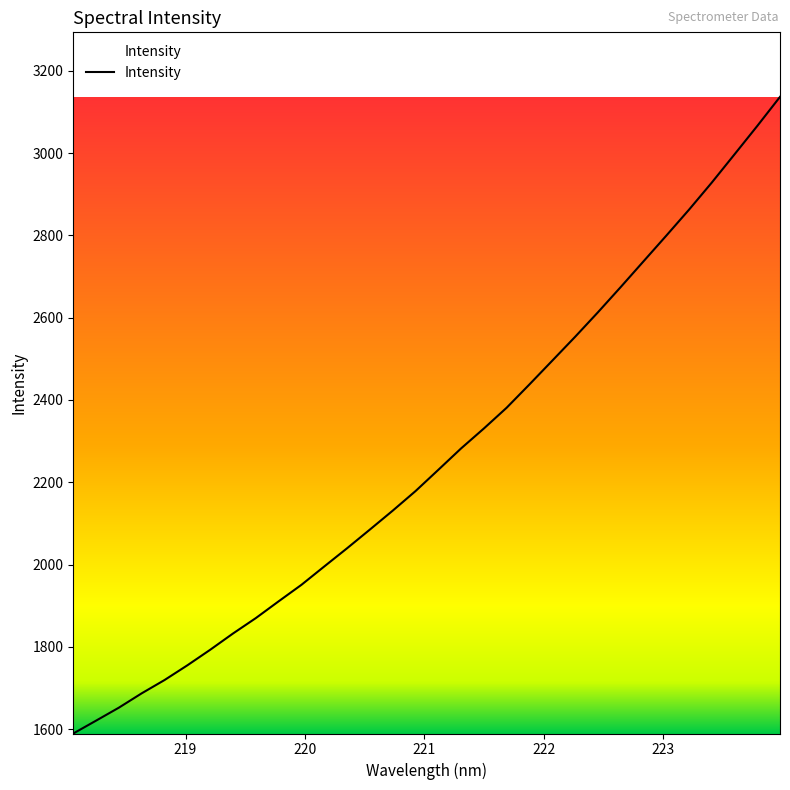

How many lines are shown in the chart?

1